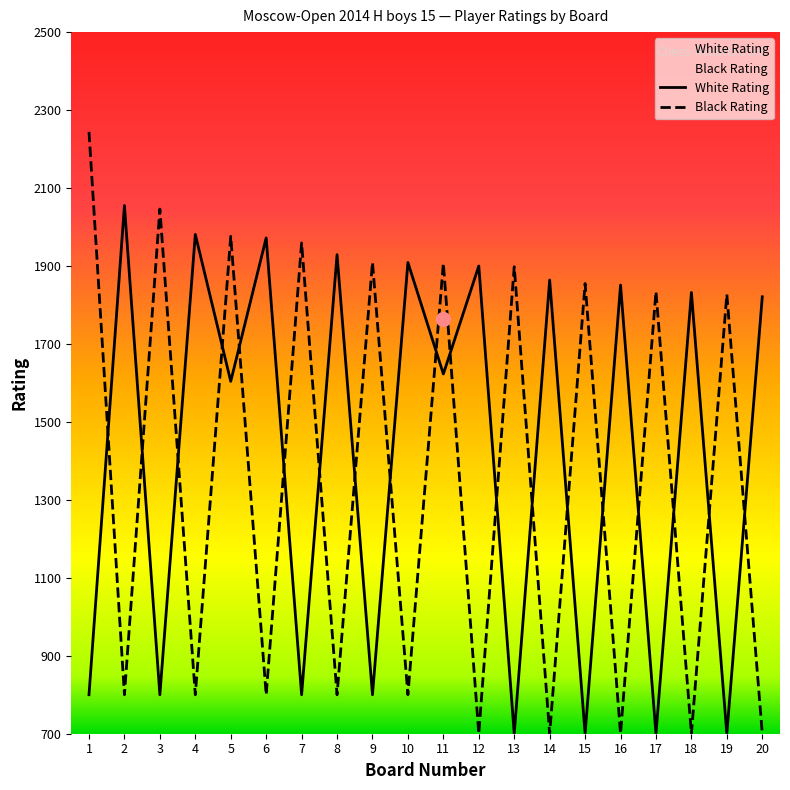

At how many categories does at least one series exceed 801?

20